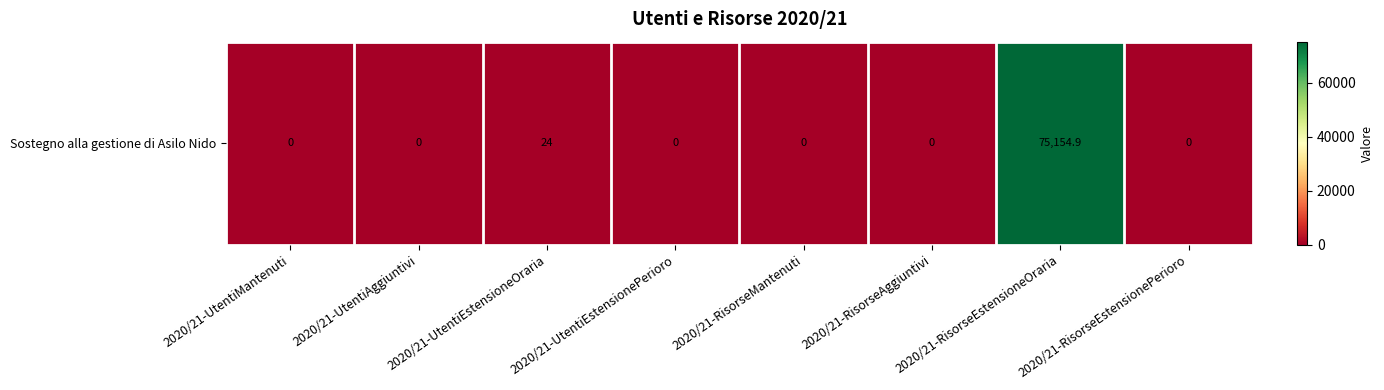

Reading left to right, extract all data points from this chart.

0.0	0.0	24.0	0.0	0.0	0.0	75154.9	0.0